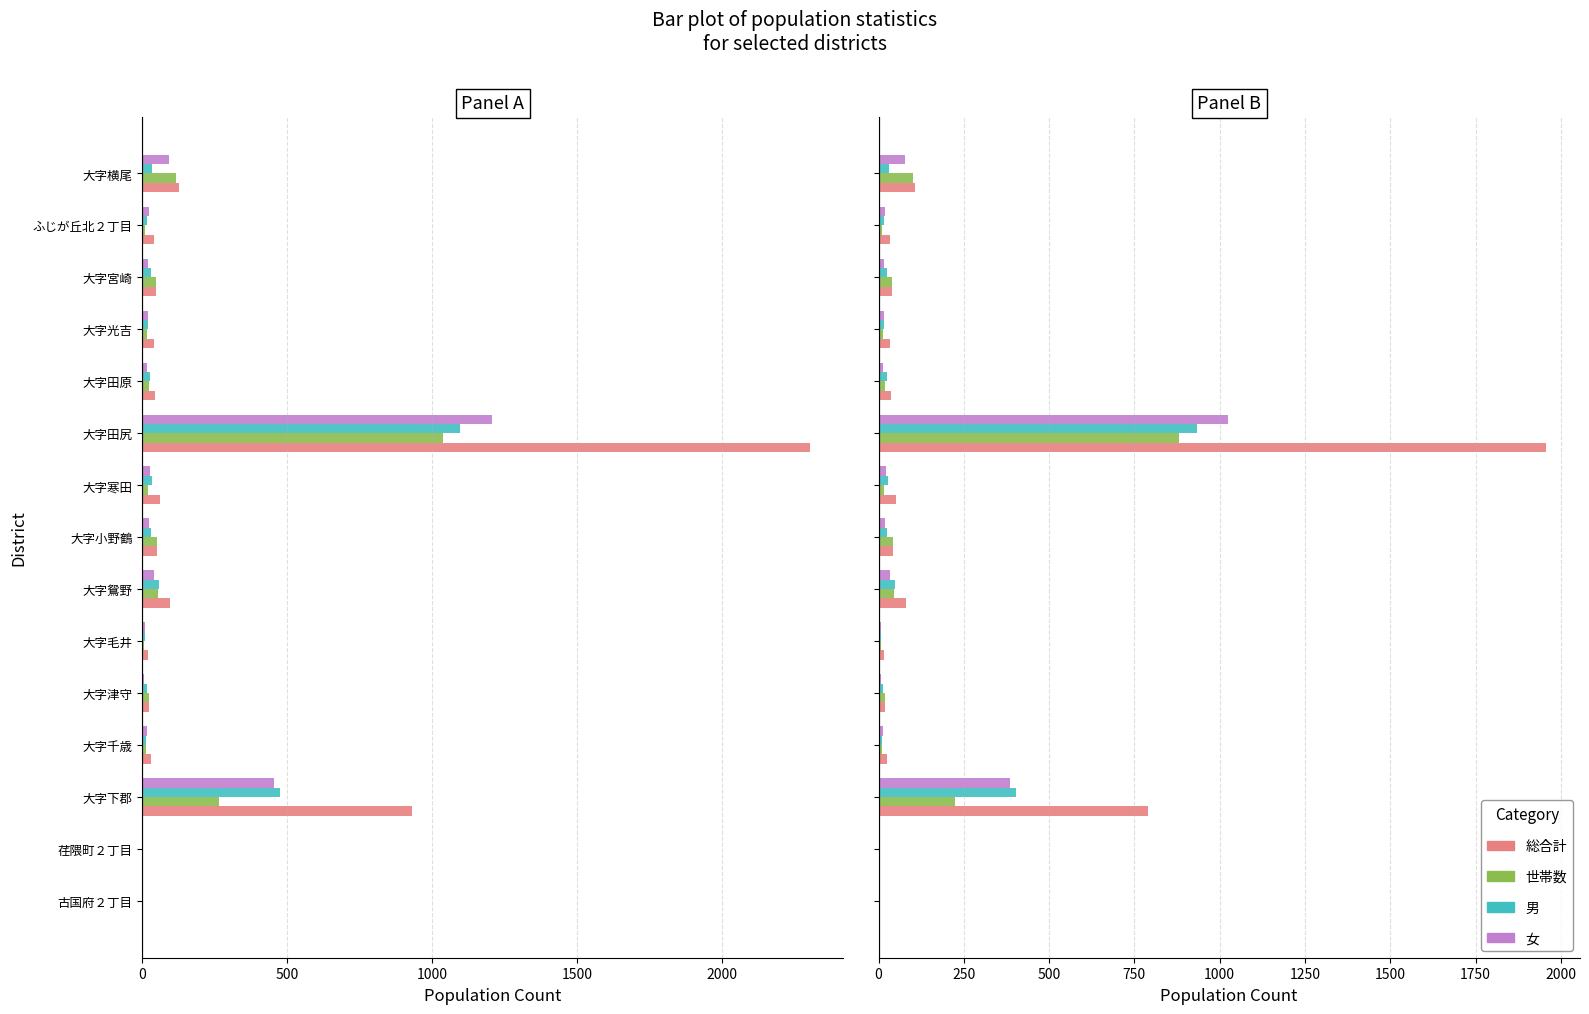

What is the difference between the second highest and second lowest values in the 女 series?

385.1